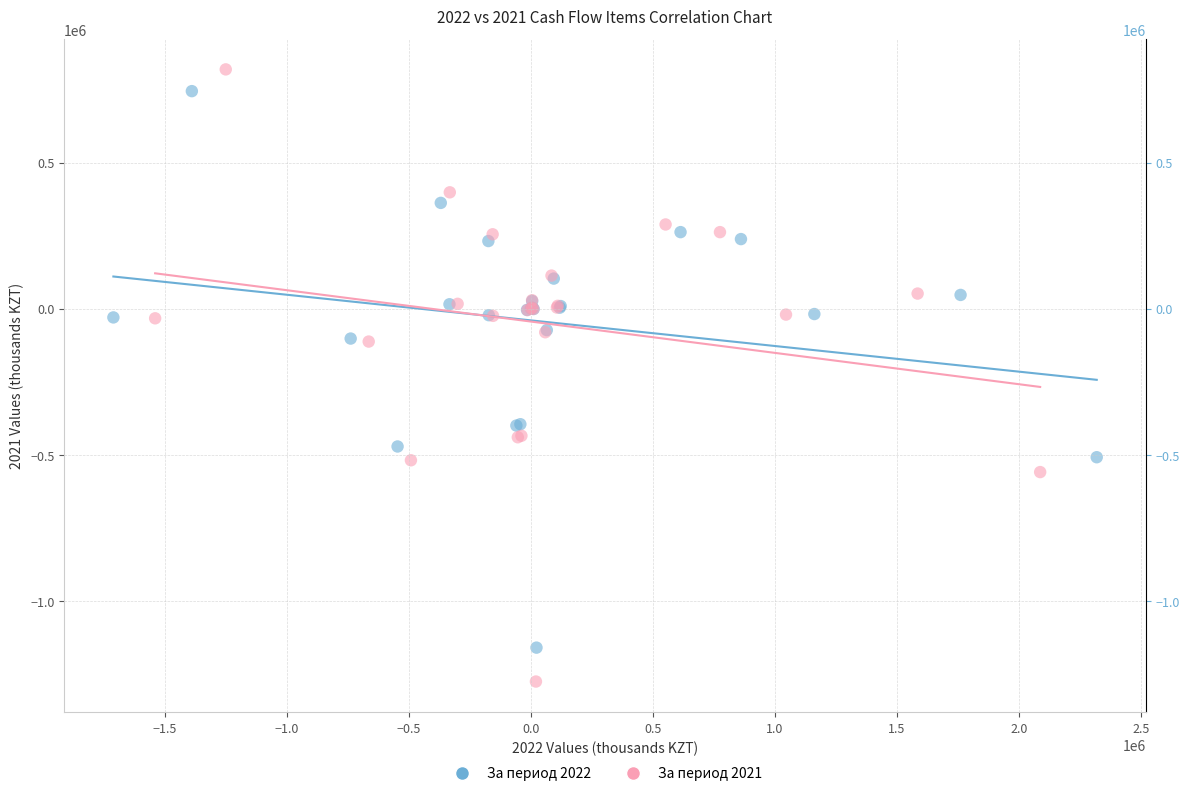

Which series reaches the minimum Y coordinate?

За период 2021